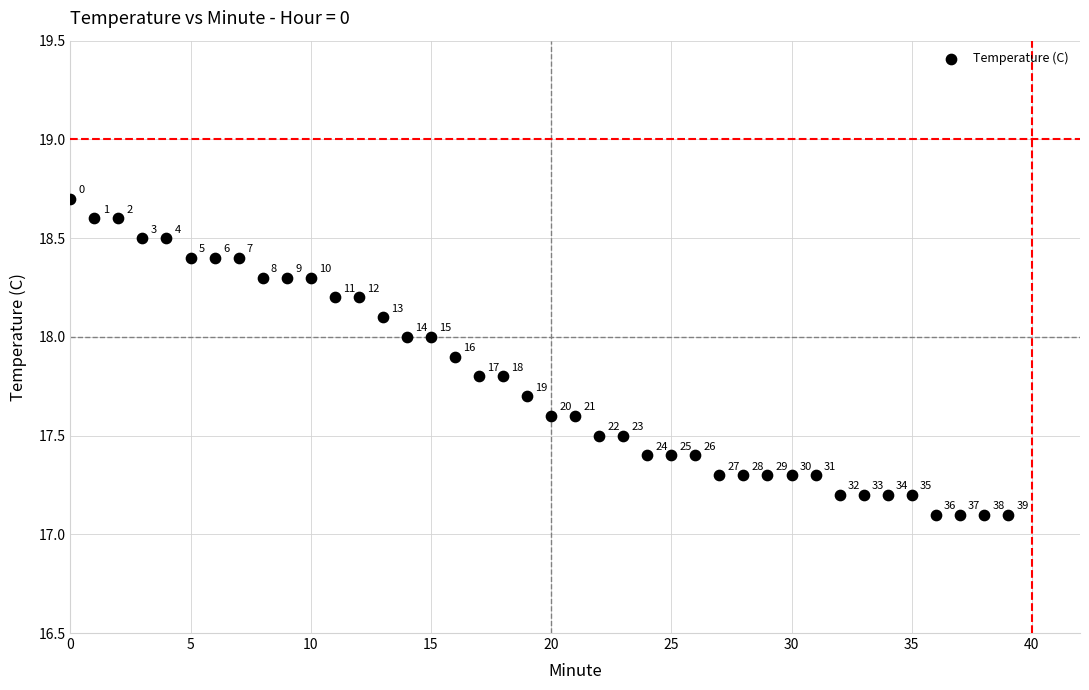

What Y value in the scatter plot is closest to 17?

17.1